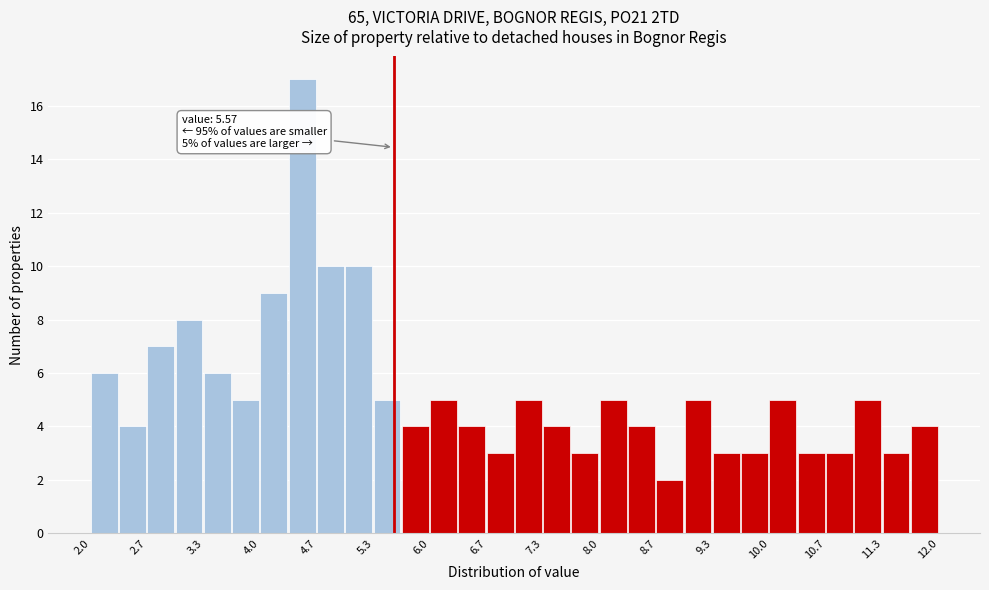

Around what value on the x-axis is the tallest bar? Give the approximate position of its centre, as read against the axis.

4.5